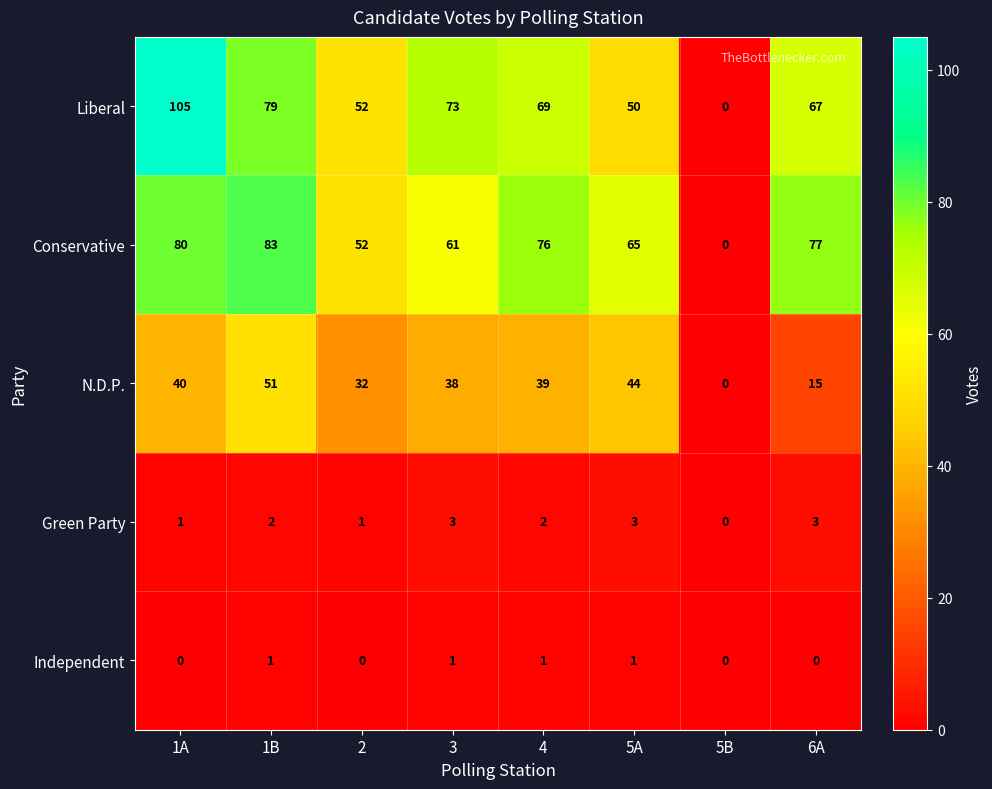

What is the total value across all series at 1A?

226